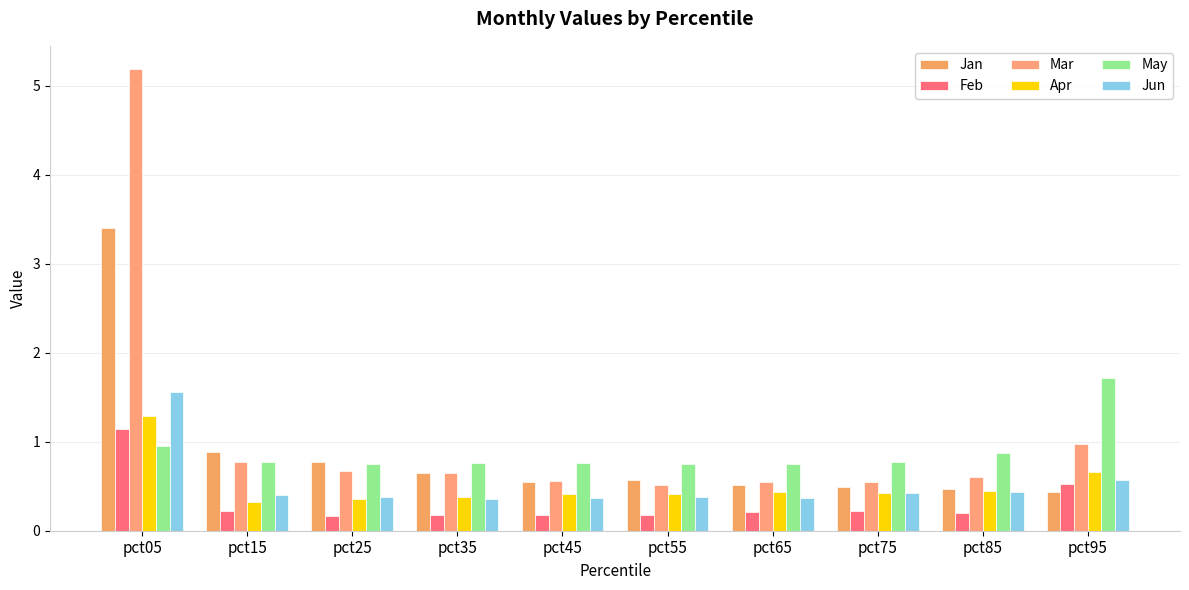

How many groups of bars are there?

10